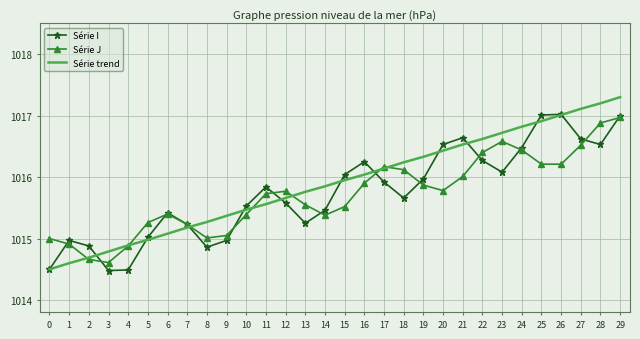

What is the difference between the highest and lowest values at 23?

0.6